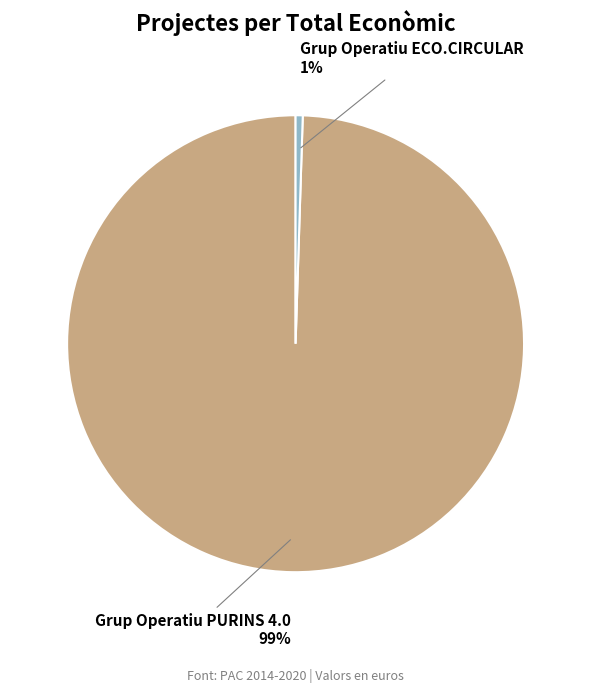

What is the smallest slice in the pie chart?

Grup Operatiu ECO.CIRCULAR